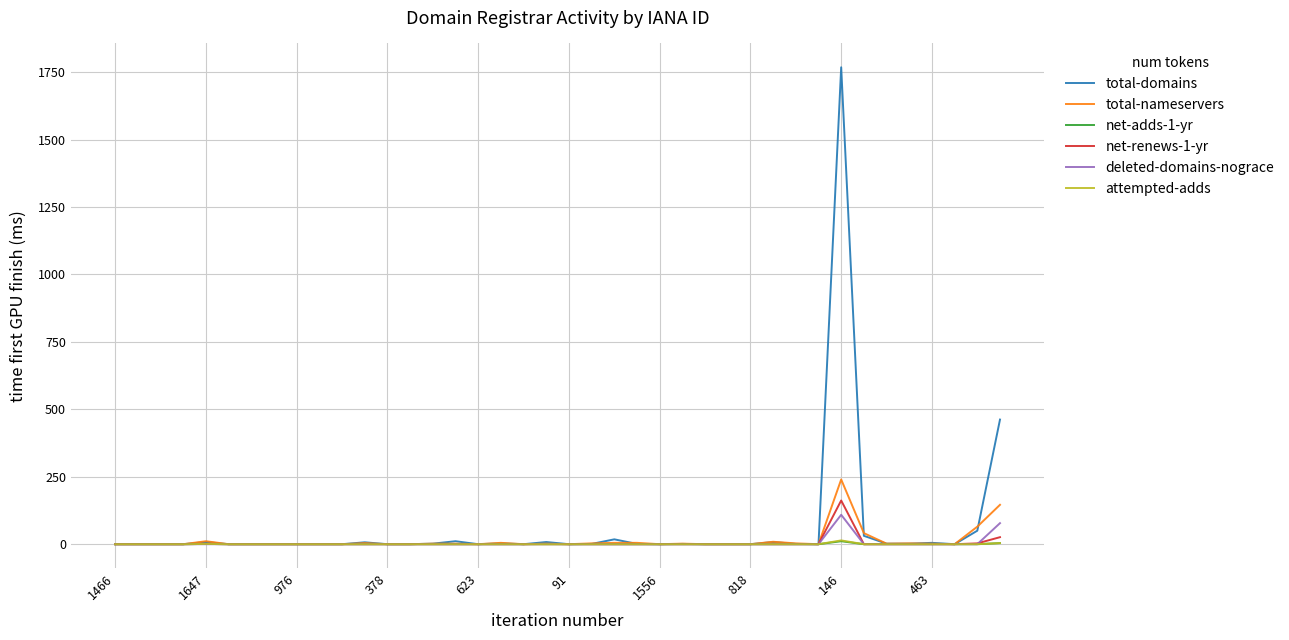

What is the highest value of the deleted-domains-nograce series?

109